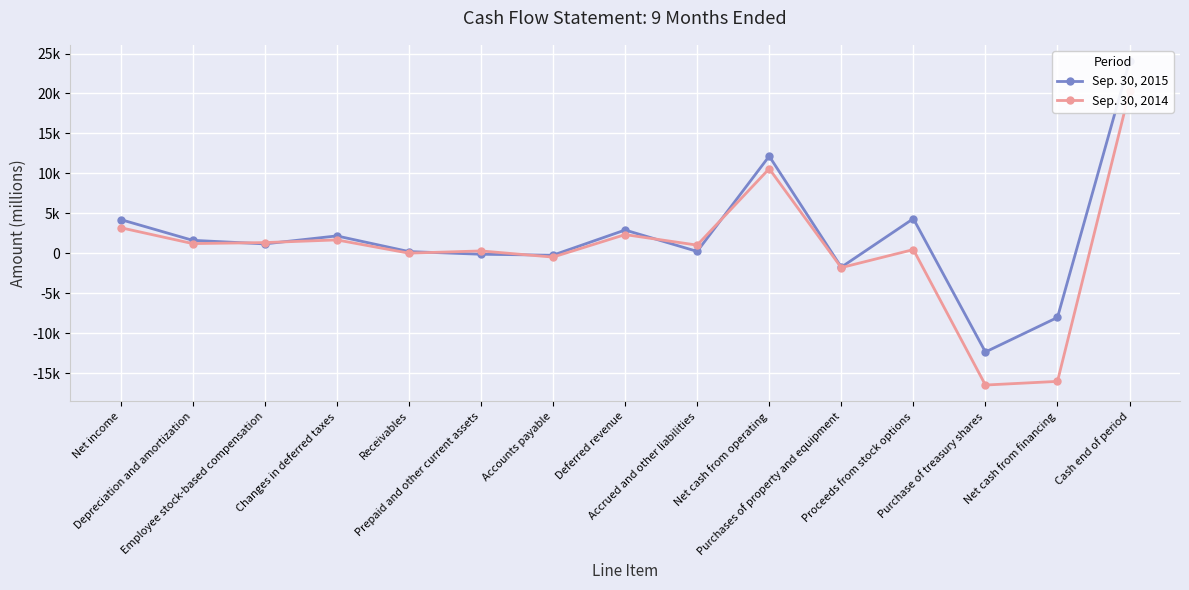

What is the difference between the Sep. 30, 2015 values at Employee stock-based compensation and Accounts payable?

1412